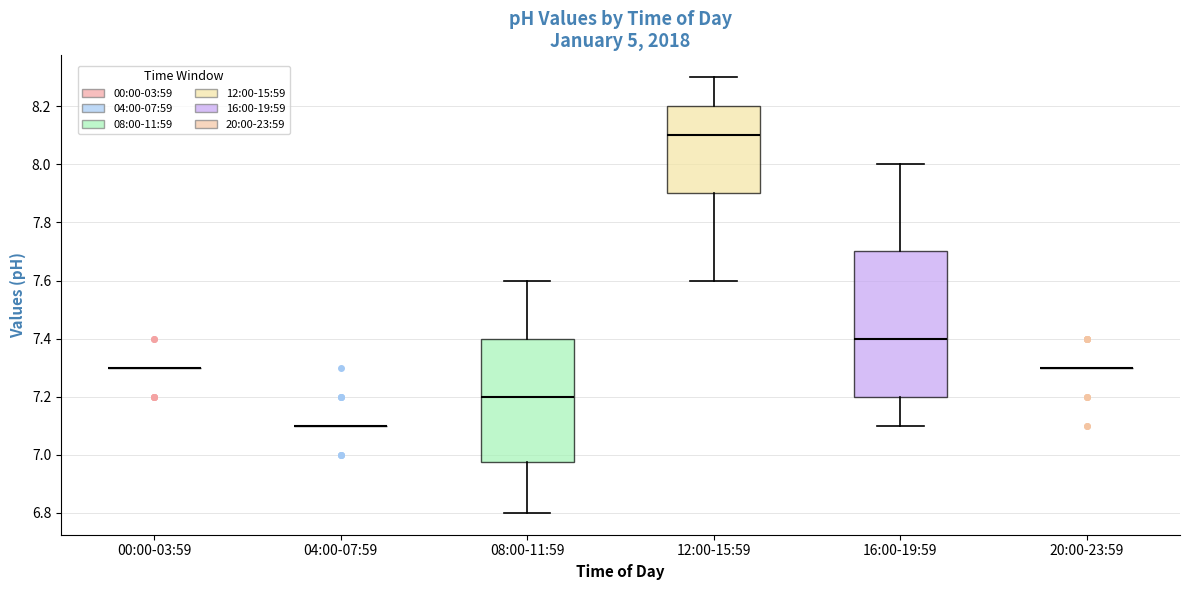

Reading left to right, transcribe this box plot: for each box, give where its median line is, the range the box spans, and where its two whiskers end, as read against the y-axis. The values are not printed on the chart, so give them approximately, as read against the axis.

00:00-03:59: box collapsed to a line at 7.30, whiskers 7.30 to 7.30
04:00-07:59: box collapsed to a line at 7.10, whiskers 7.10 to 7.10
08:00-11:59: median 7.20, box 6.98 to 7.40, whiskers 6.80 to 7.60
12:00-15:59: median 8.10, box 7.90 to 8.20, whiskers 7.60 to 8.30
16:00-19:59: median 7.40, box 7.20 to 7.70, whiskers 7.10 to 8.00
20:00-23:59: box collapsed to a line at 7.30, whiskers 7.30 to 7.30